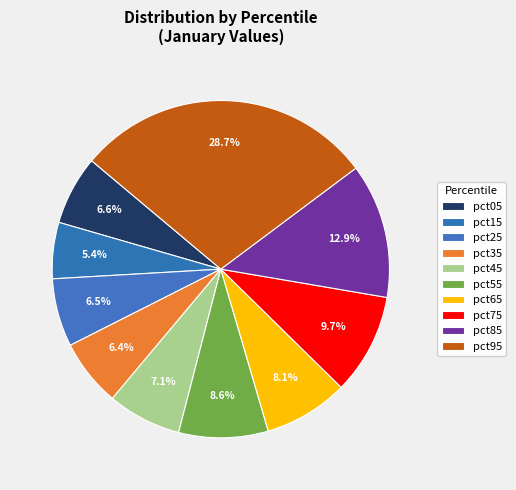

What portion of the pie excludes pct35?

93.6%